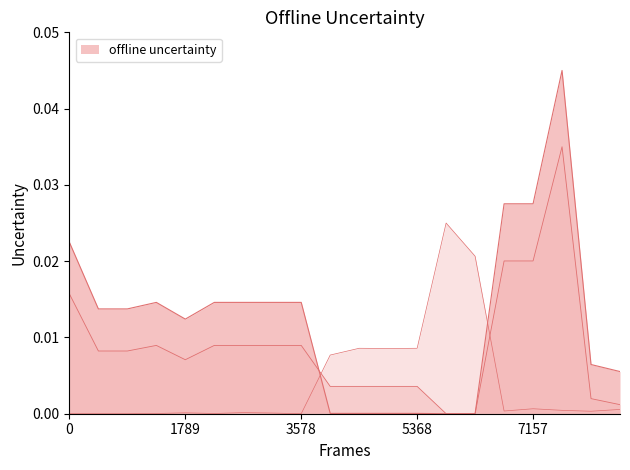

True or false: Ціна and Доп. ціна intersect in this chart.

True